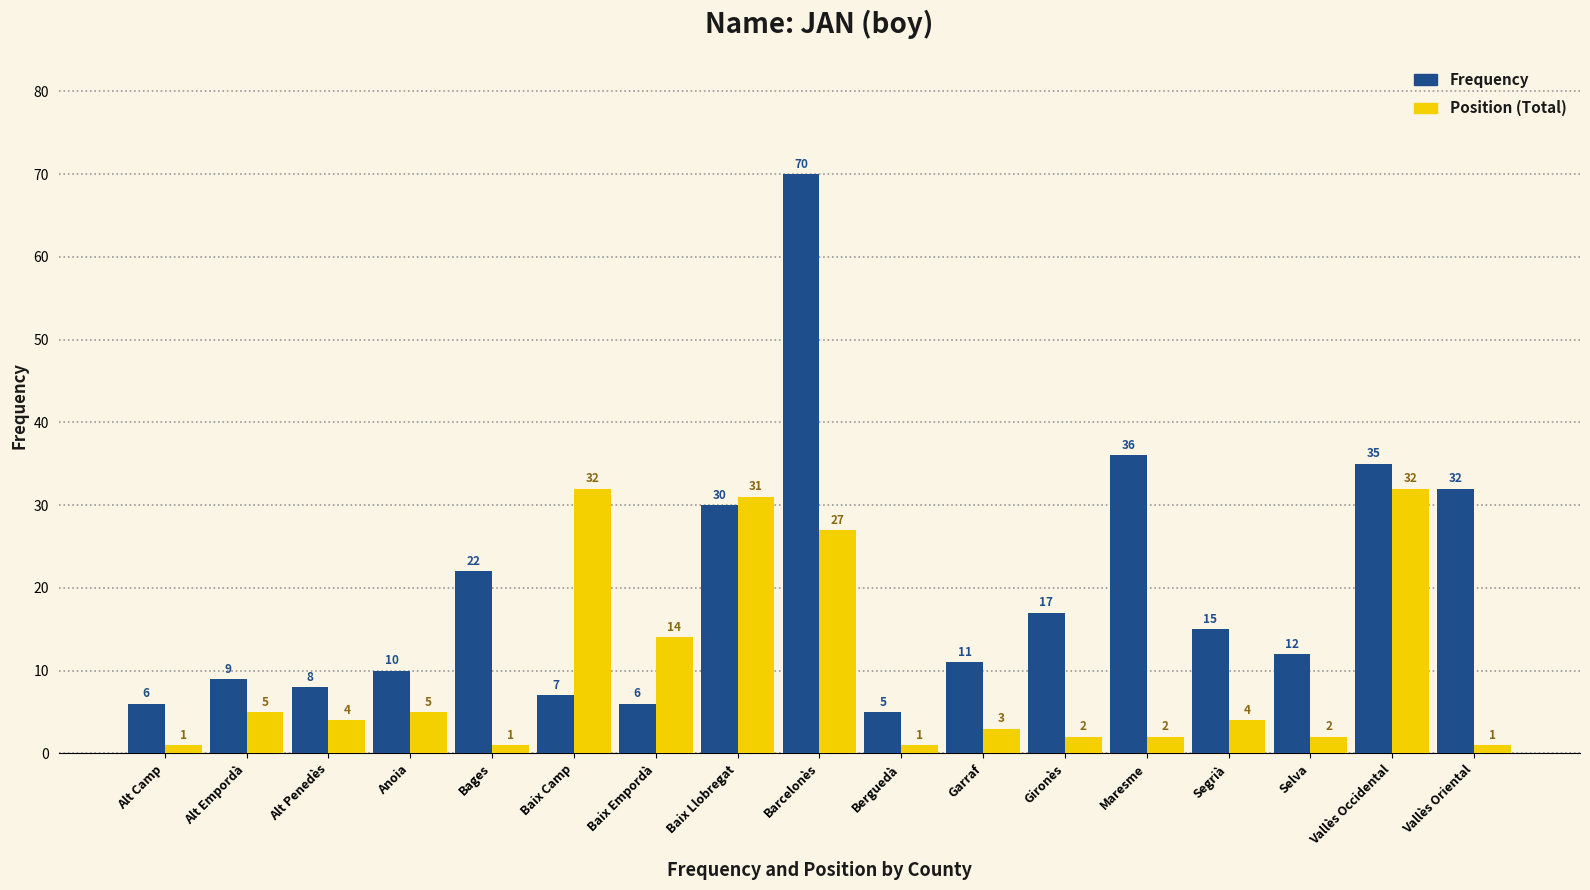

Rank the series at Baix Llobregat from lowest to highest value.

Frequency, Position (Total)